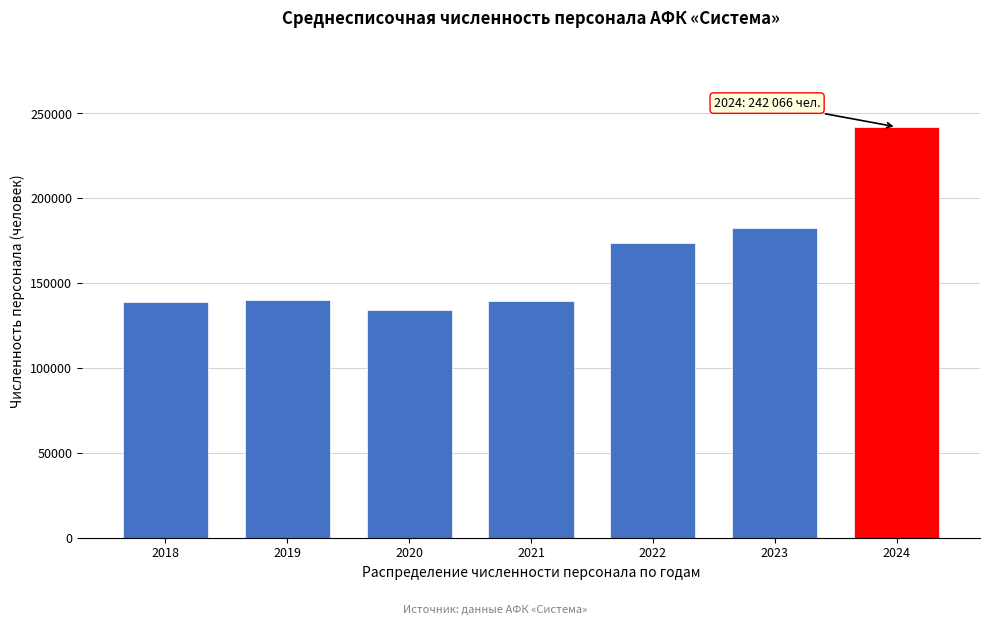

The value at 2024 is 242066. True or false?

True